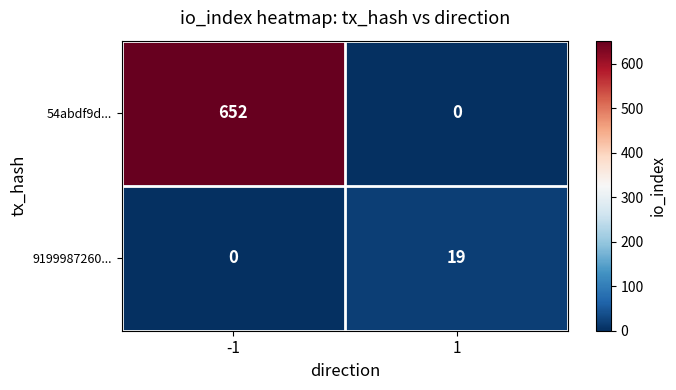

What is the greatest value displayed?

652